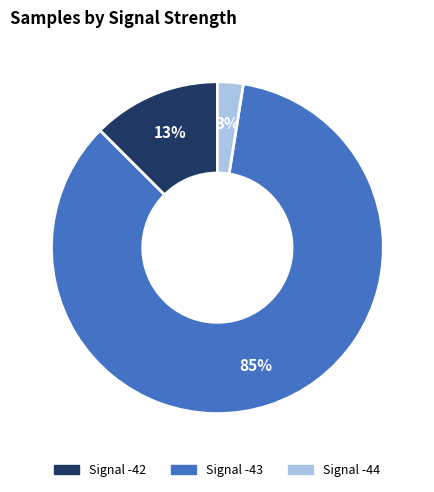

To the nearest percent, what is the average slice percentage?

33%